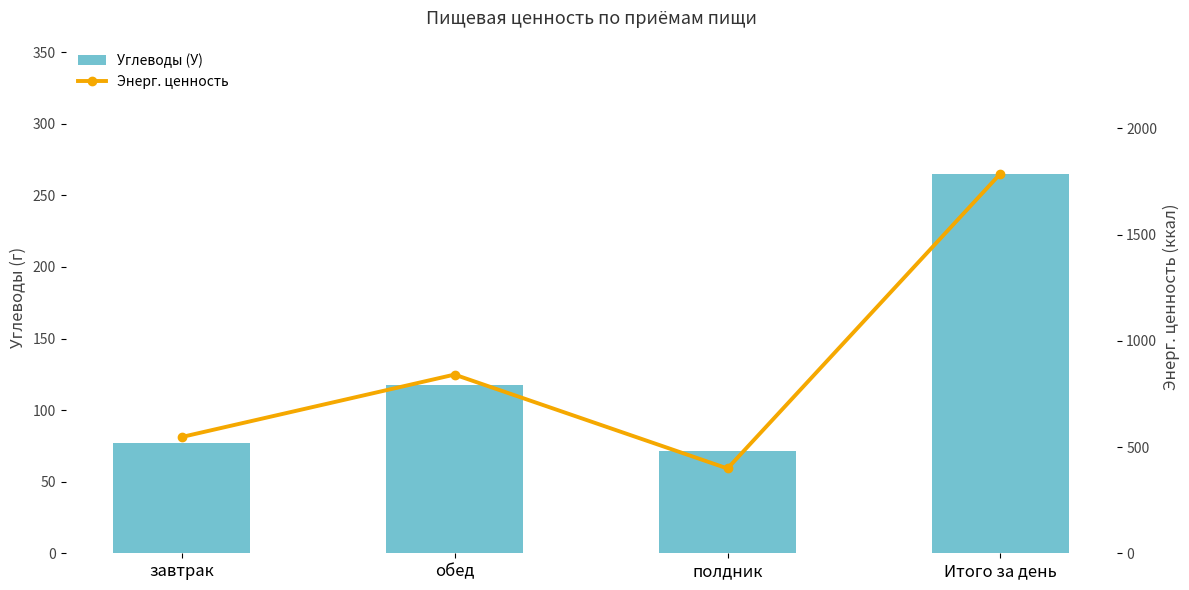

What is the difference between the maximum and minimum values in the Энерг. ценность series?

1387.9